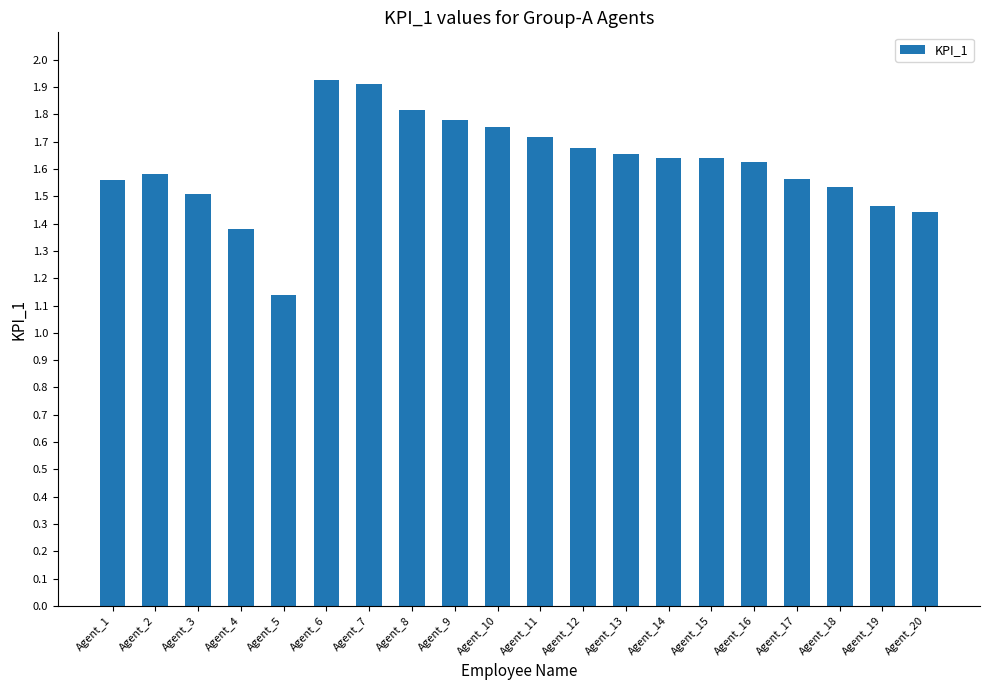

What is the difference between the maximum and minimum values?

0.8